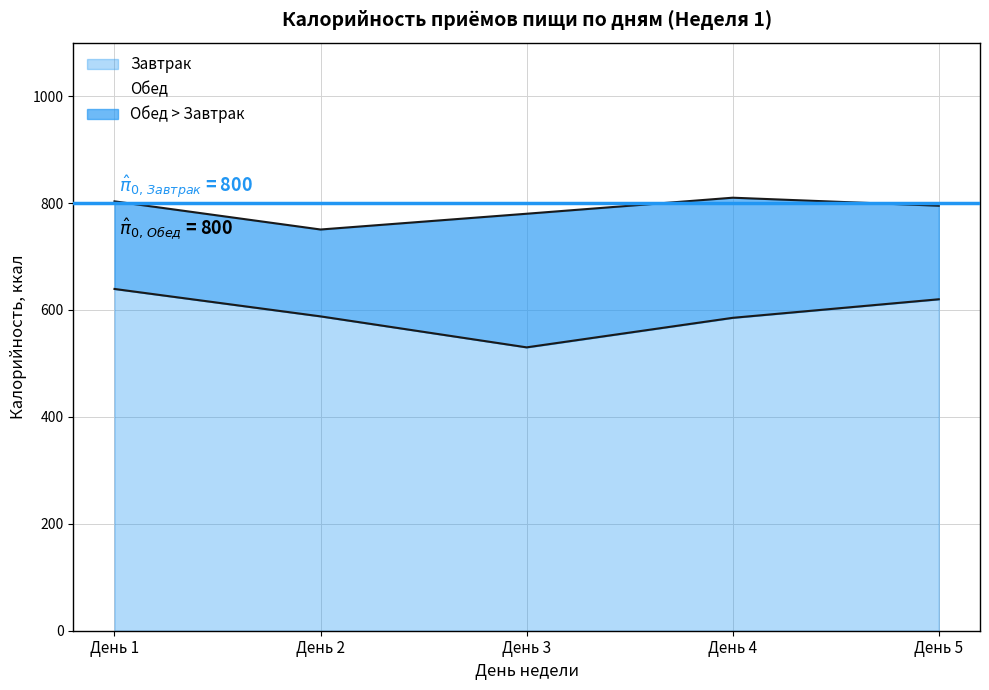

What value does the Обед series have at День 3?

780.0